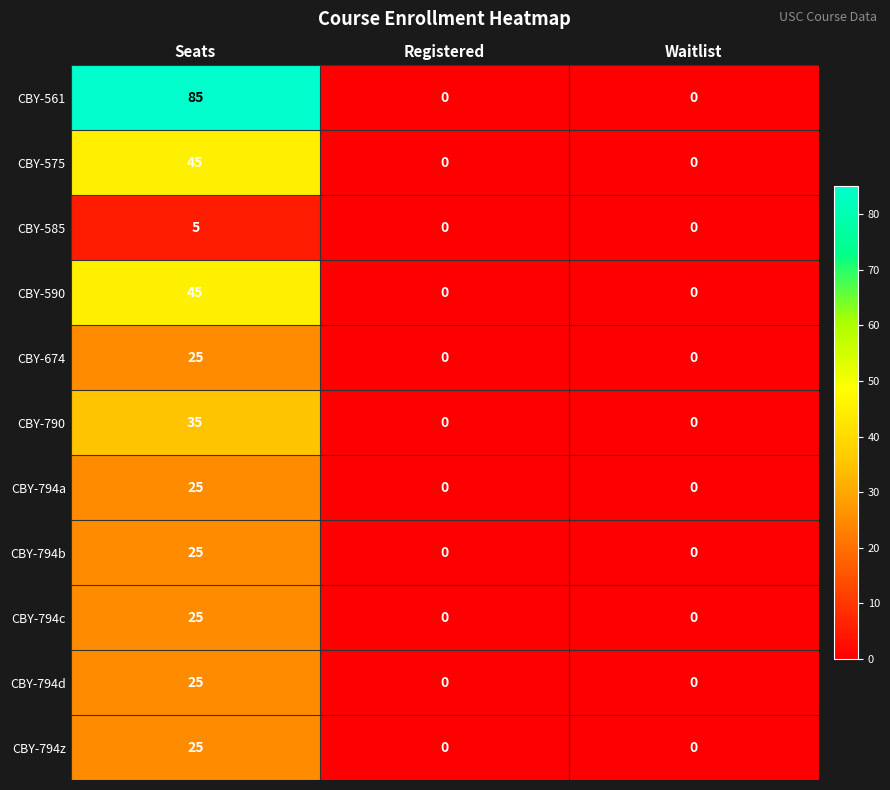

How many CBY-590 values are between 0 and 45?

3